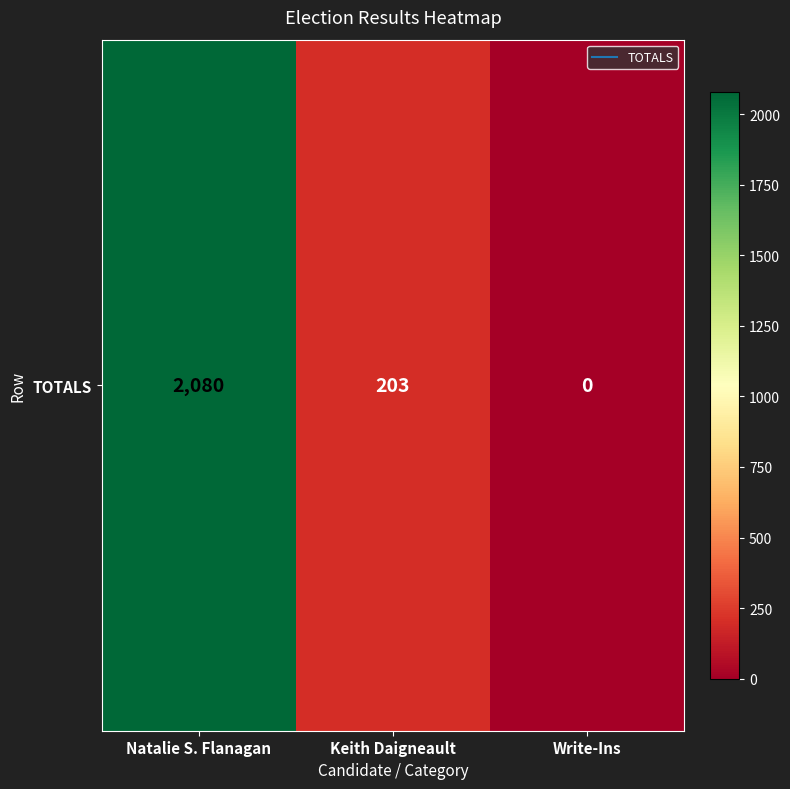

The value at Natalie S. Flanagan is 2819. True or false?

False